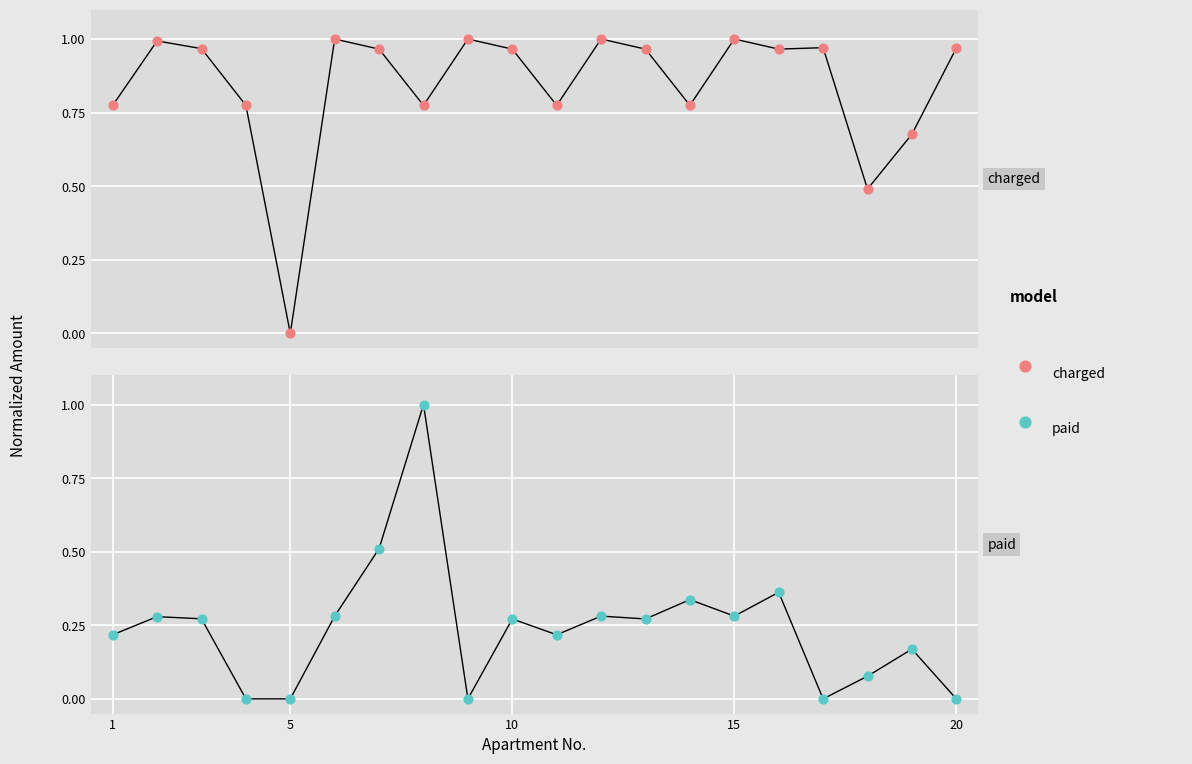

Which series has the largest Y range (max minus min)?

charged